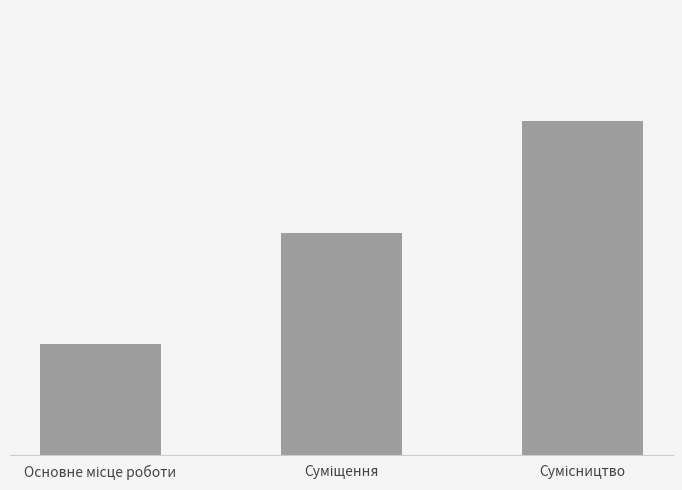

Are the bars horizontal?

No